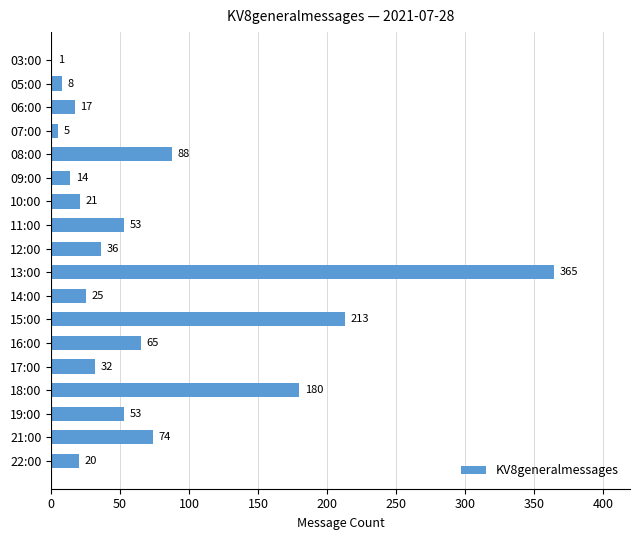

Where is the data nearest to the value 183?

18:00